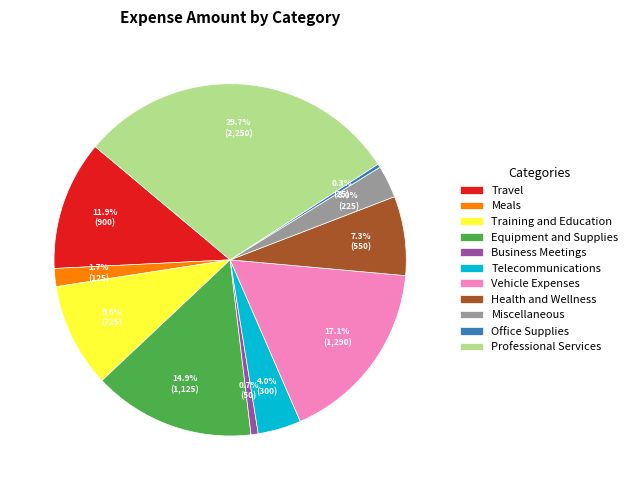

True or false: Equipment and Supplies accounts for 15% of the total.

True